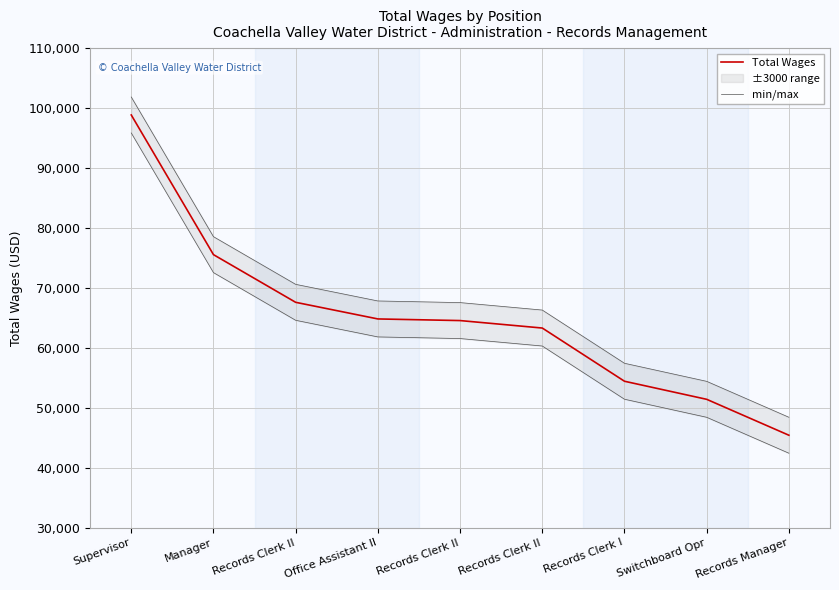

True or false: Total Wages and min/max intersect in this chart.

False